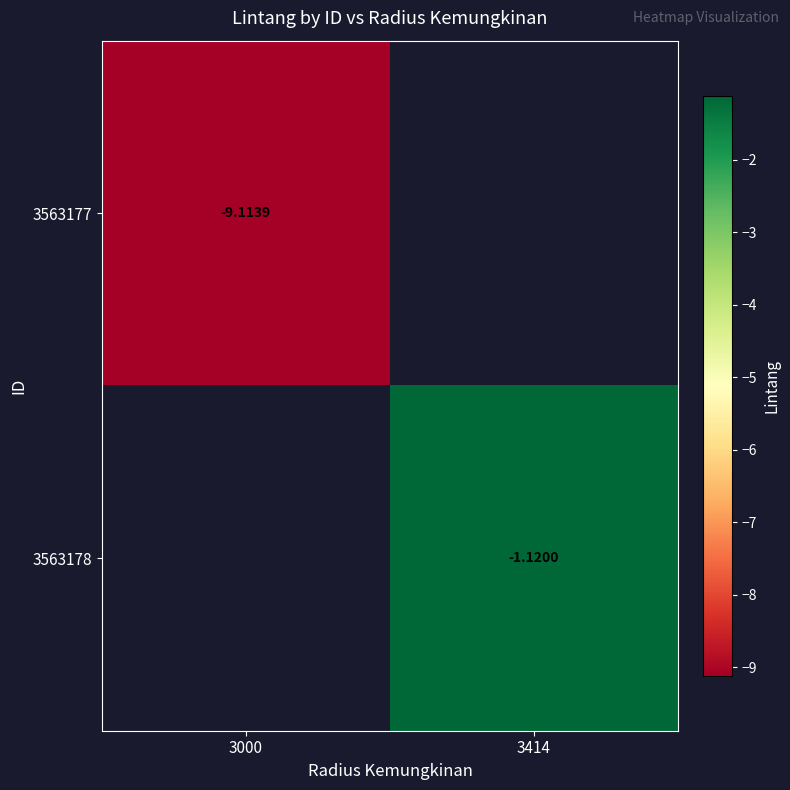

List the series in order of their overall mean, lowest first.

3563177, 3563178